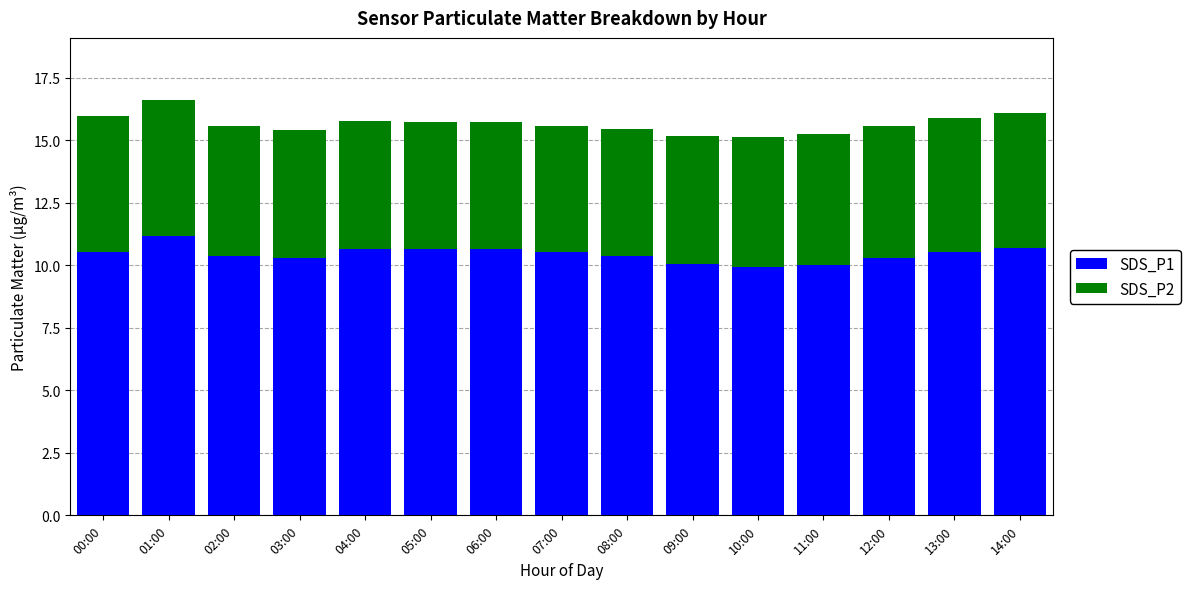

Which category has the highest value in the SDS_P1 series?

01:00